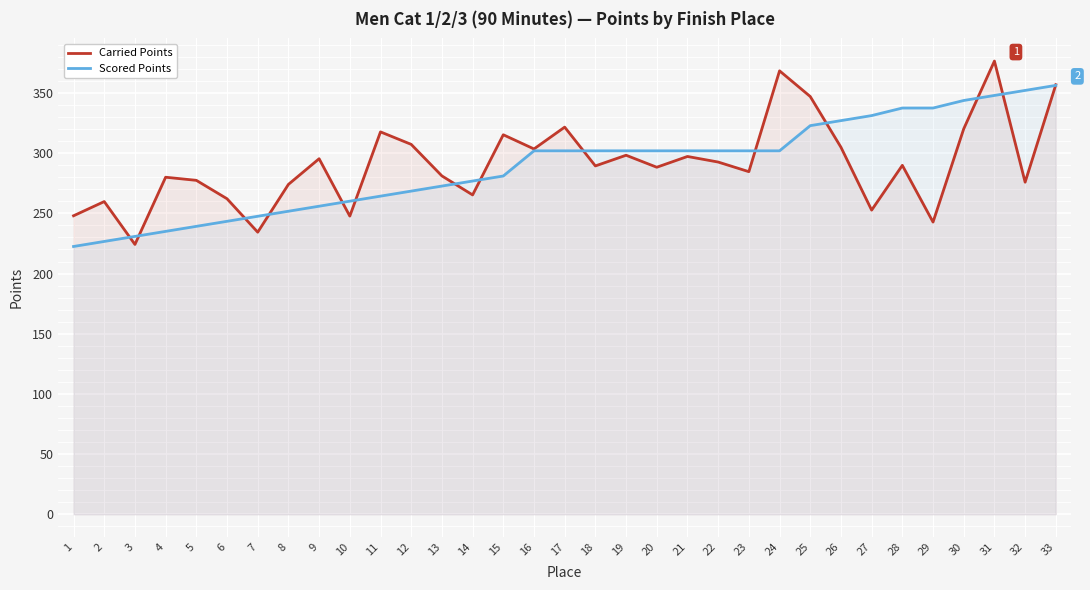

The Scored Points series shows 226.7 at 2. True or false?

True